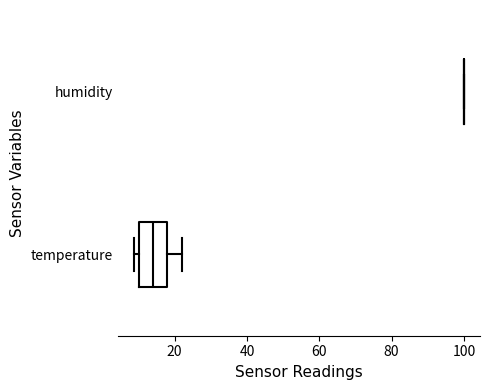

Reading bottom to top, transcribe this box plot: for each box, give where its median line is, the range the box spans, and where its two whiskers end, as read against the x-axis. The values are not printed on the chart, so give them approximately, as read against the axis.

temperature: median 14, box 10 to 18, whiskers 8 to 22
humidity: box collapsed to a line at 100, whiskers 100 to 100